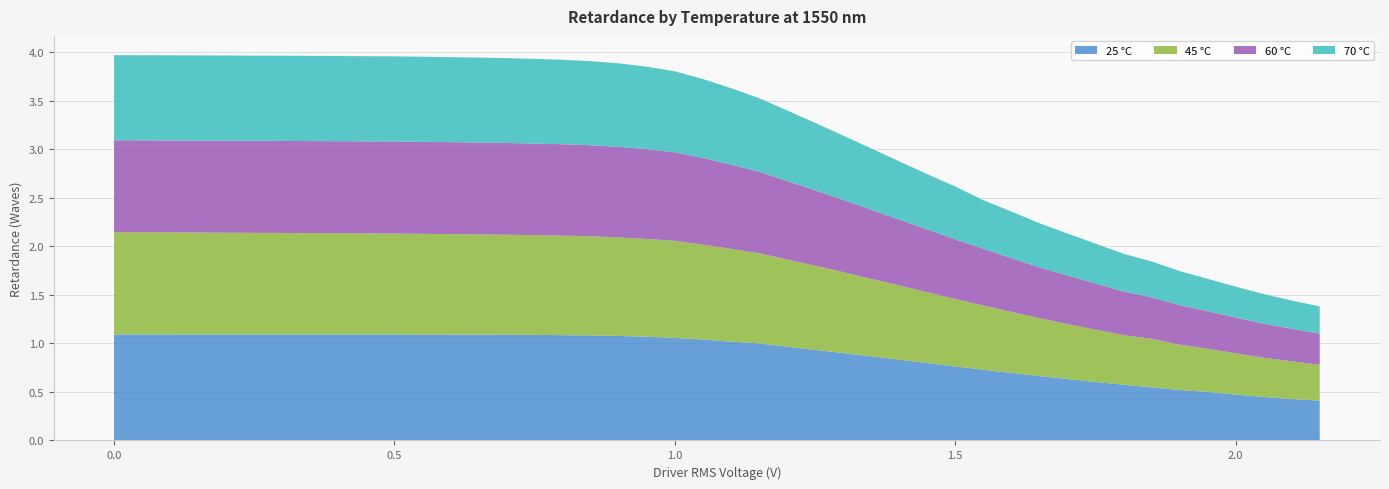

Reading right to left, what are all the values shown in this chart?

25 °C: 2.15=0.4	2.1=0.4	2.05=0.4	2.0=0.5	1.95=0.5	1.9=0.5	1.85=0.5	1.8=0.6	1.75=0.6	1.7=0.6	1.65=0.7	1.6=0.7	1.55=0.7	1.5=0.8	1.45=0.8	1.4=0.8	1.35=0.9	1.3=0.9	1.25=0.9	1.2=1.0	1.15=1.0	1.1=1.0	1.05=1.0	1.0=1.1	0.95=1.1	0.9=1.1	0.85=1.1	0.8=1.1	0.75=1.1	0.7=1.1	0.65=1.1	0.6=1.1	0.55=1.1	0.5=1.1	0.4=1.1	0.3=1.1	0.2=1.1	0.1=1.1	0.0=1.1
45 °C: 2.15=0.4	2.1=0.4	2.05=0.4	2.0=0.4	1.95=0.4	1.9=0.5	1.85=0.5	1.8=0.5	1.75=0.5	1.7=0.6	1.65=0.6	1.6=0.6	1.55=0.7	1.5=0.7	1.45=0.7	1.4=0.8	1.35=0.8	1.3=0.8	1.25=0.9	1.2=0.9	1.15=0.9	1.1=1.0	1.05=1.0	1.0=1.0	0.95=1.0	0.9=1.0	0.85=1.0	0.8=1.0	0.75=1.0	0.7=1.0	0.65=1.0	0.6=1.0	0.55=1.0	0.5=1.0	0.4=1.0	0.3=1.0	0.2=1.0	0.1=1.0	0.0=1.1
60 °C: 2.15=0.3	2.1=0.3	2.05=0.4	2.0=0.4	1.95=0.4	1.9=0.4	1.85=0.4	1.8=0.4	1.75=0.5	1.7=0.5	1.65=0.5	1.6=0.6	1.55=0.6	1.5=0.6	1.45=0.6	1.4=0.7	1.35=0.7	1.3=0.7	1.25=0.8	1.2=0.8	1.15=0.8	1.1=0.9	1.05=0.9	1.0=0.9	0.95=0.9	0.9=0.9	0.85=0.9	0.8=0.9	0.75=0.9	0.7=0.9	0.65=0.9	0.6=0.9	0.55=0.9	0.5=0.9	0.4=0.9	0.3=0.9	0.2=0.9	0.1=0.9	0.0=0.9
70 °C: 2.15=0.3	2.1=0.3	2.05=0.3	2.0=0.3	1.95=0.3	1.9=0.4	1.85=0.4	1.8=0.4	1.75=0.4	1.7=0.4	1.65=0.5	1.6=0.5	1.55=0.5	1.5=0.5	1.45=0.6	1.4=0.6	1.35=0.6	1.3=0.7	1.25=0.7	1.2=0.7	1.15=0.8	1.1=0.8	1.05=0.8	1.0=0.8	0.95=0.9	0.9=0.9	0.85=0.9	0.8=0.9	0.75=0.9	0.7=0.9	0.65=0.9	0.6=0.9	0.55=0.9	0.5=0.9	0.4=0.9	0.3=0.9	0.2=0.9	0.1=0.9	0.0=0.9